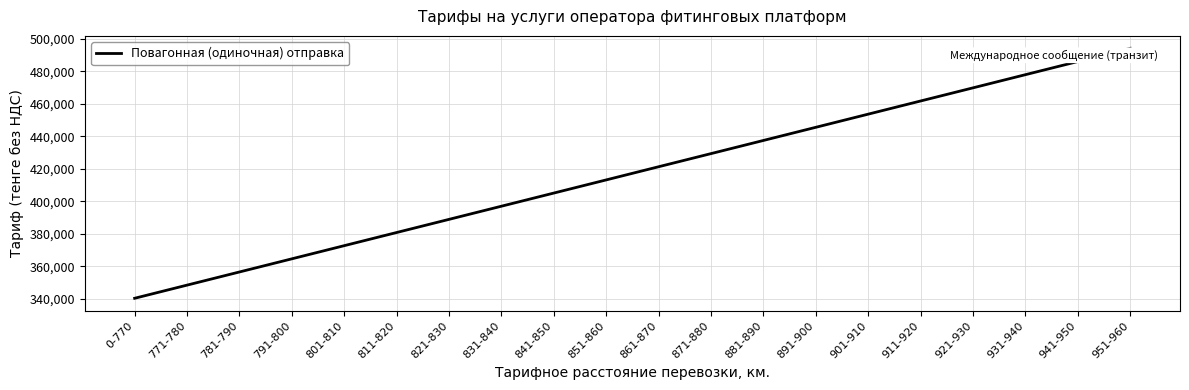

What value does the data have at 951-960?

494098.1